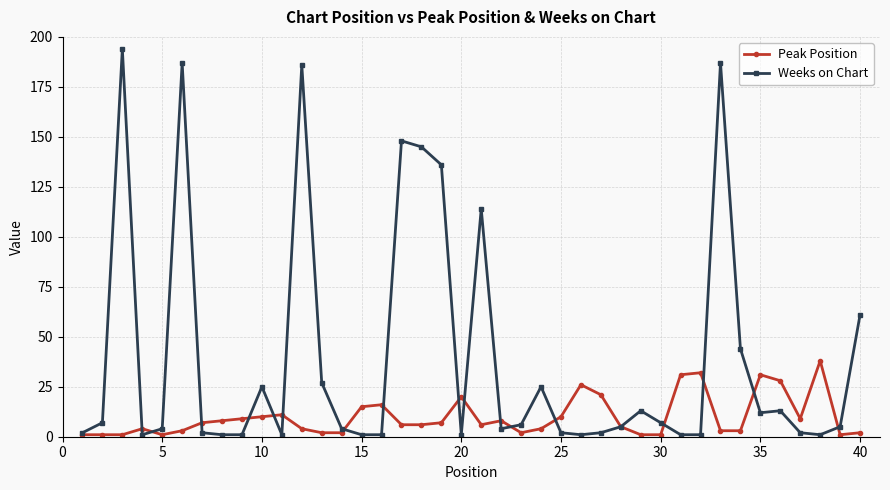

List the series in order of their overall mean, highest first.

Weeks on Chart, Peak Position